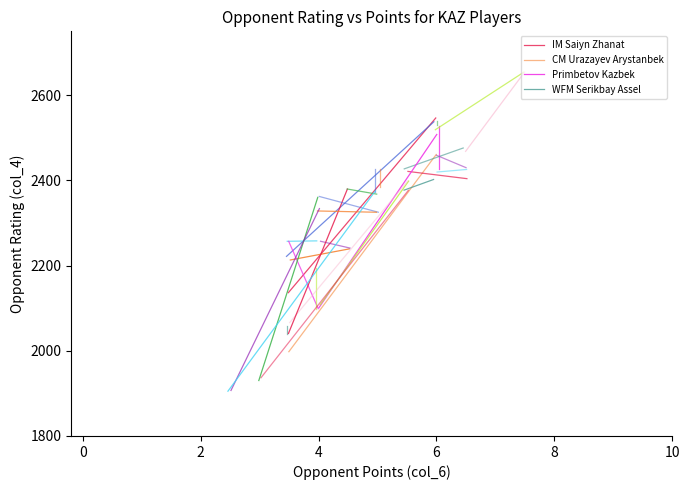

What is the average value of the Primbetov Kazbek series?

2304.3